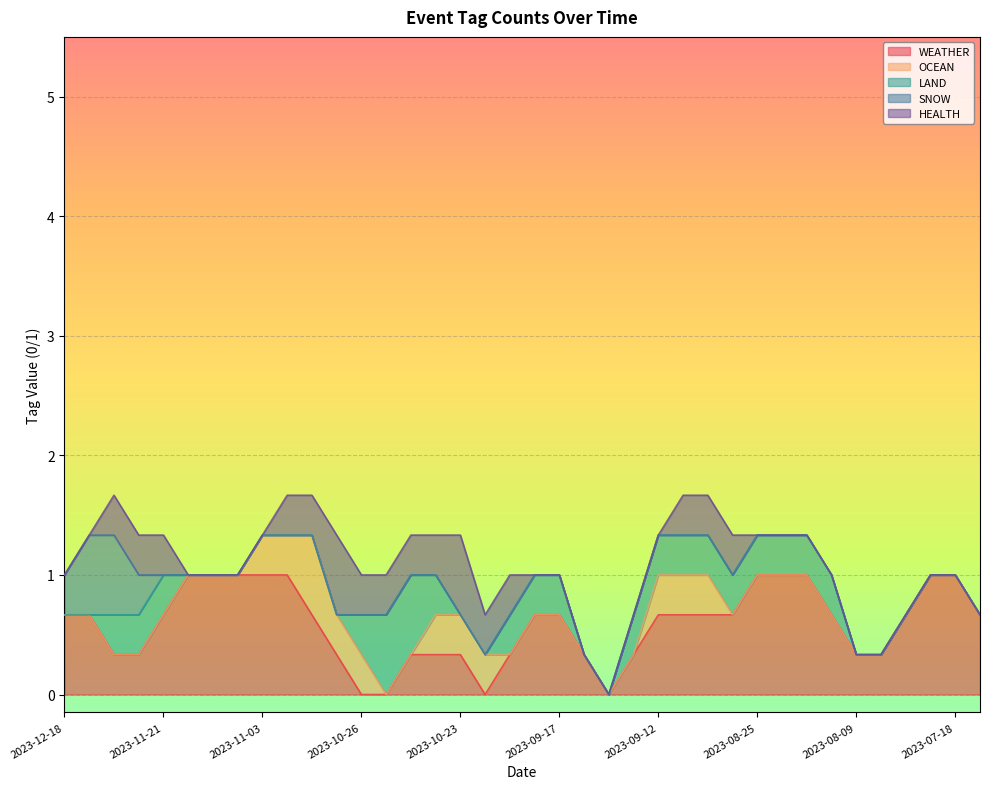

Does the chart display data point markers on the line(s)?

No